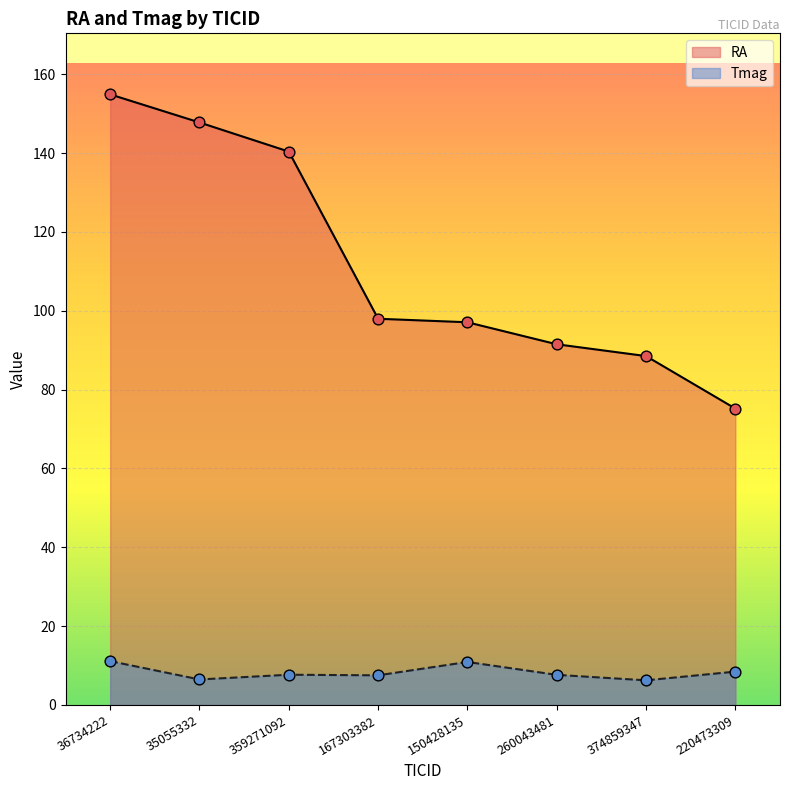

Which series reaches the minimum Y coordinate?

Tmag